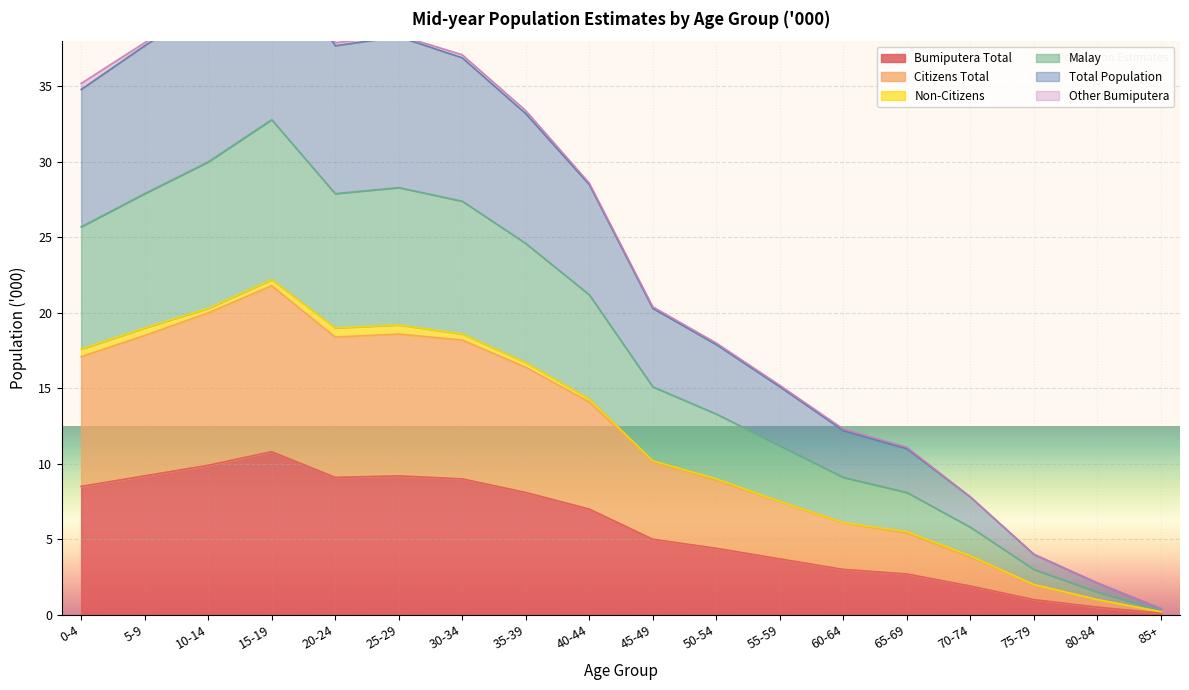

What is the average value of the Citizens Total series?

11.6